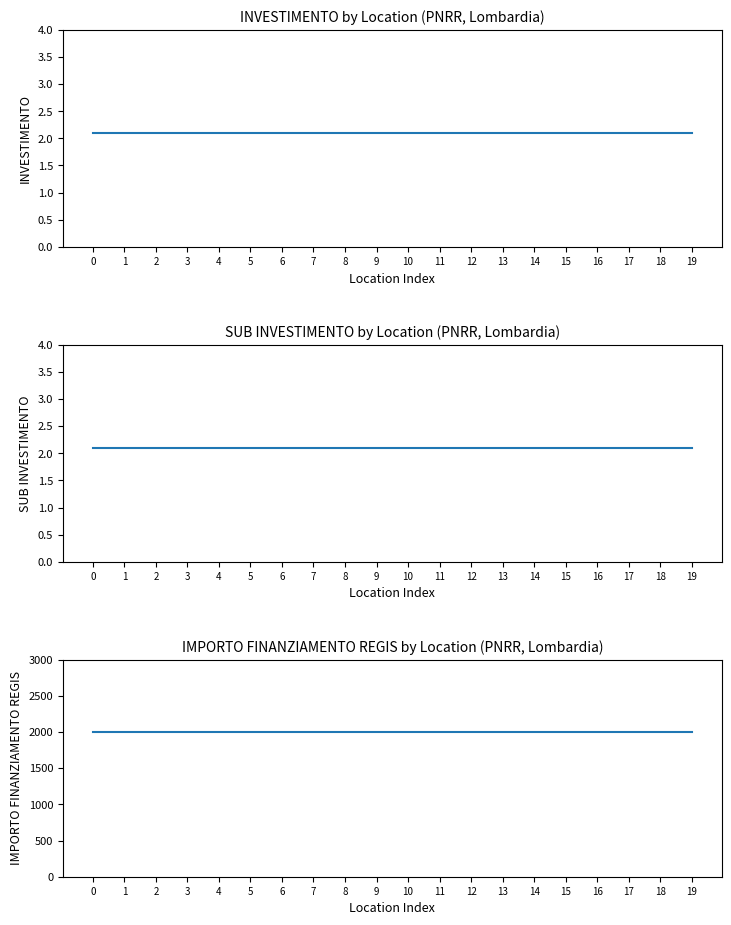

What is the sum of all IMPORTO FINANZIAMENTO REGIS values?

40000.0